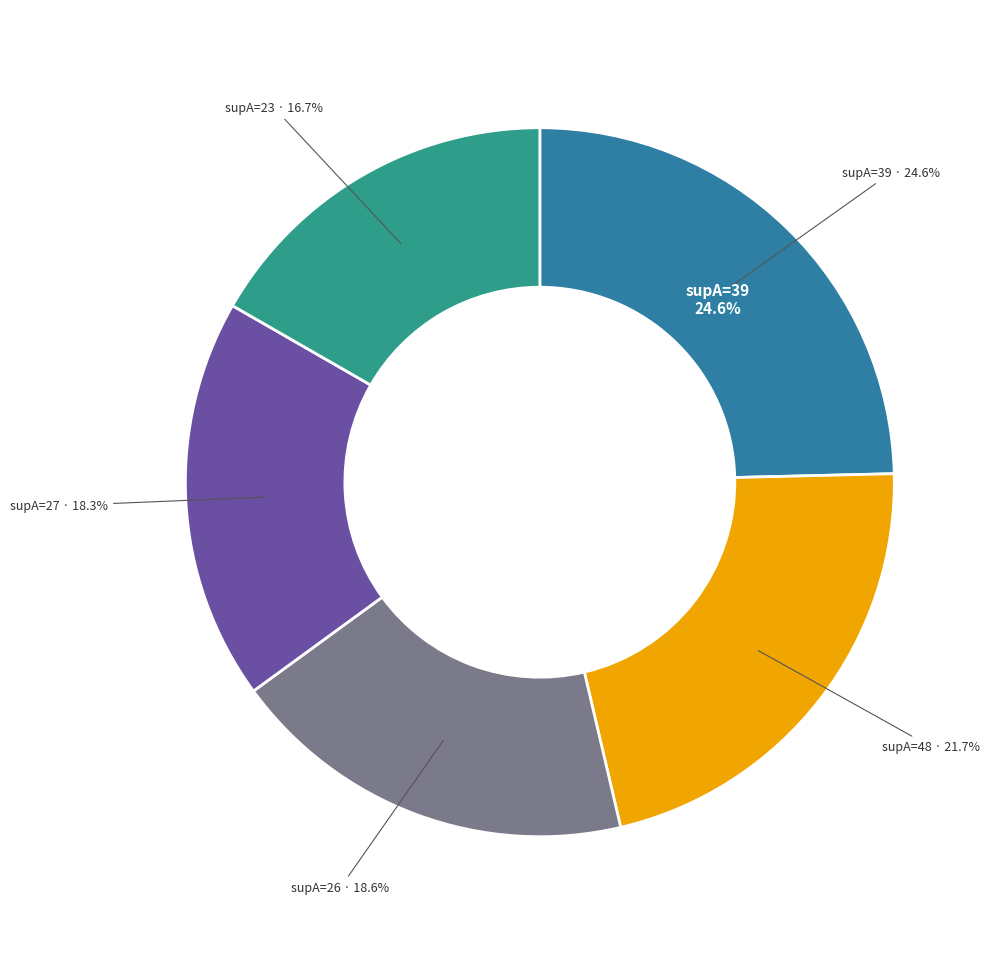

What percentage is the 26 slice, to the nearest percent?

19%